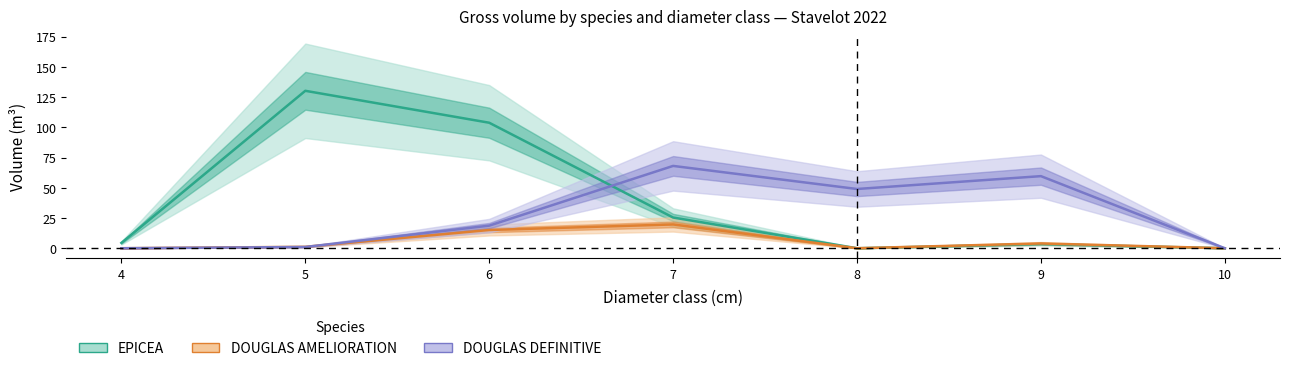

List the series in order of their overall mean, highest first.

EPICEA_vtgr, DOUGLAS_DEFINITIVE_vtgr, DOUGLAS_AMELIORATION_vtgr